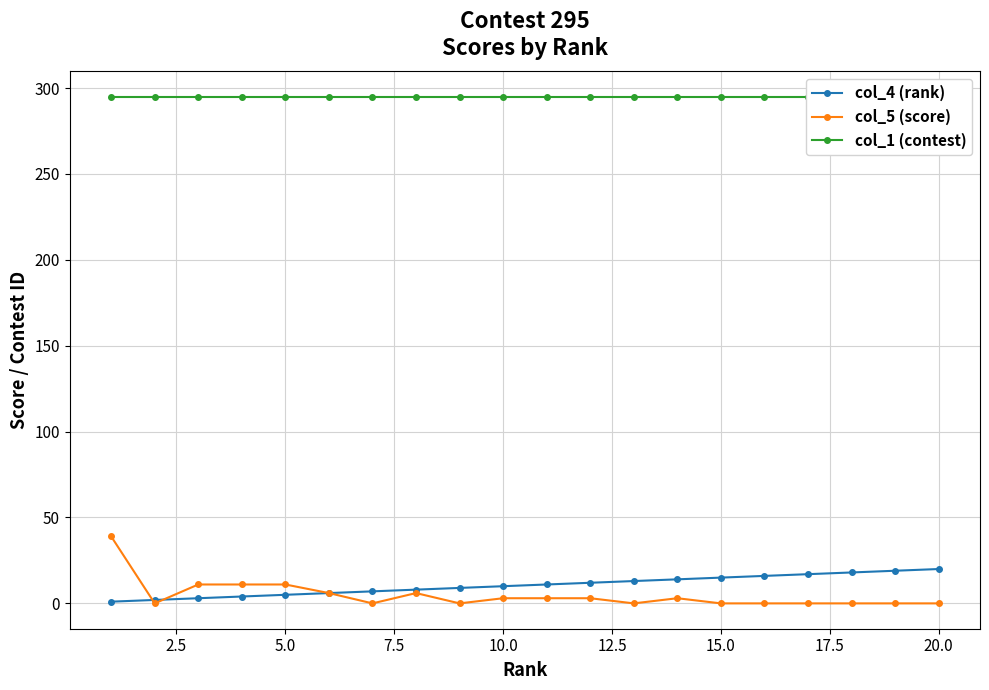

Count the number of categories in the chart.

20